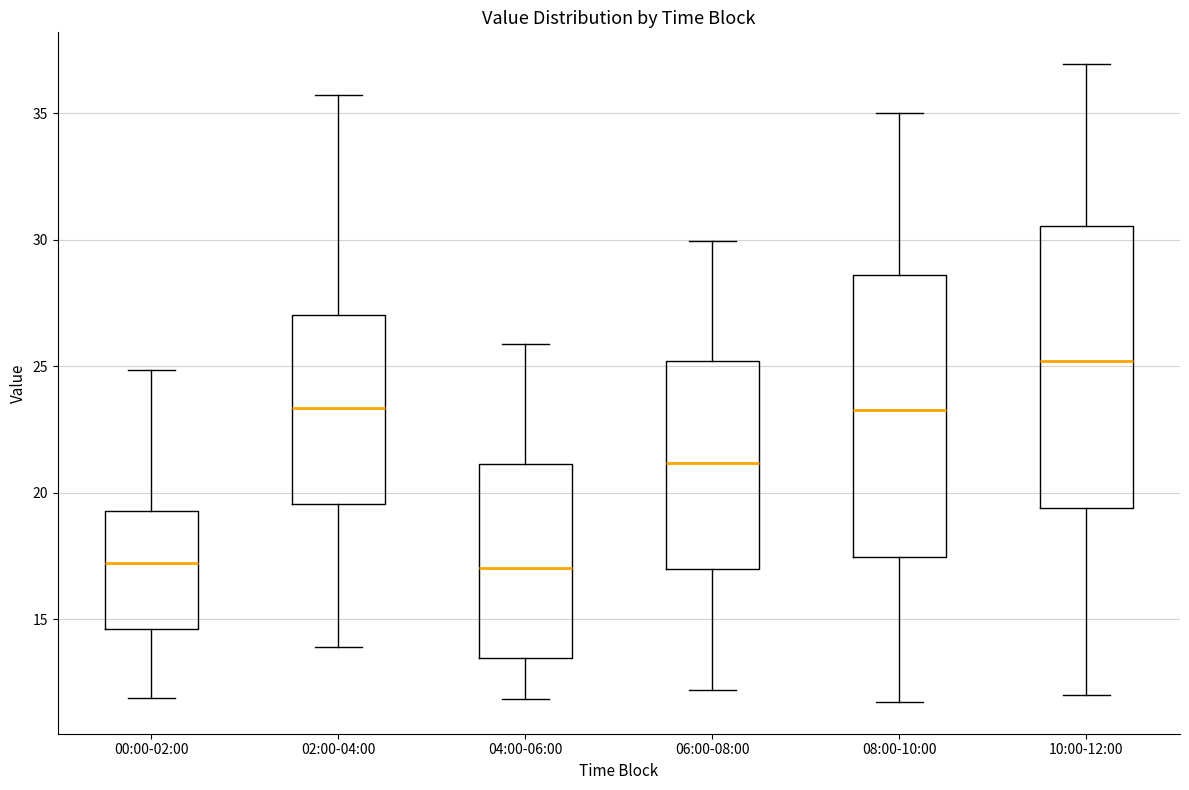

Reading left to right, transcribe this box plot: for each box, give where its median line is, the range the box spans, and where its two whiskers end, as read against the y-axis. The values are not printed on the chart, so give them approximately, as read against the axis.

00:00-02:00: median 17.0, box 14.5 to 19.5, whiskers 12.0 to 25.0
02:00-04:00: median 23.5, box 19.5 to 27.0, whiskers 14.0 to 35.5
04:00-06:00: median 17.0, box 13.5 to 21.0, whiskers 12.0 to 26.0
06:00-08:00: median 21.0, box 17.0 to 25.0, whiskers 12.0 to 30.0
08:00-10:00: median 23.5, box 17.5 to 28.5, whiskers 11.5 to 35.0
10:00-12:00: median 25.0, box 19.5 to 30.5, whiskers 12.0 to 37.0